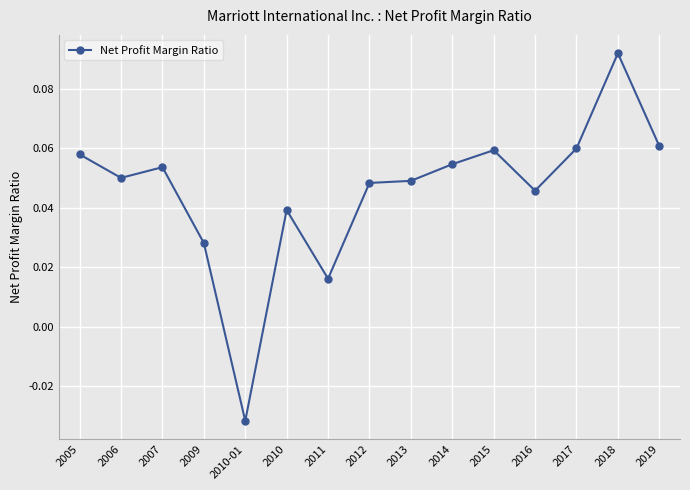

At which label is the value closest to 0?

2011